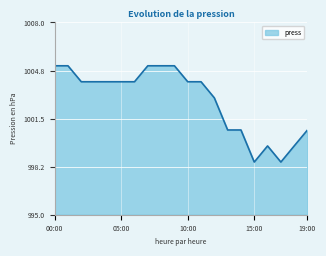

What is the greatest value displayed?

1005.1